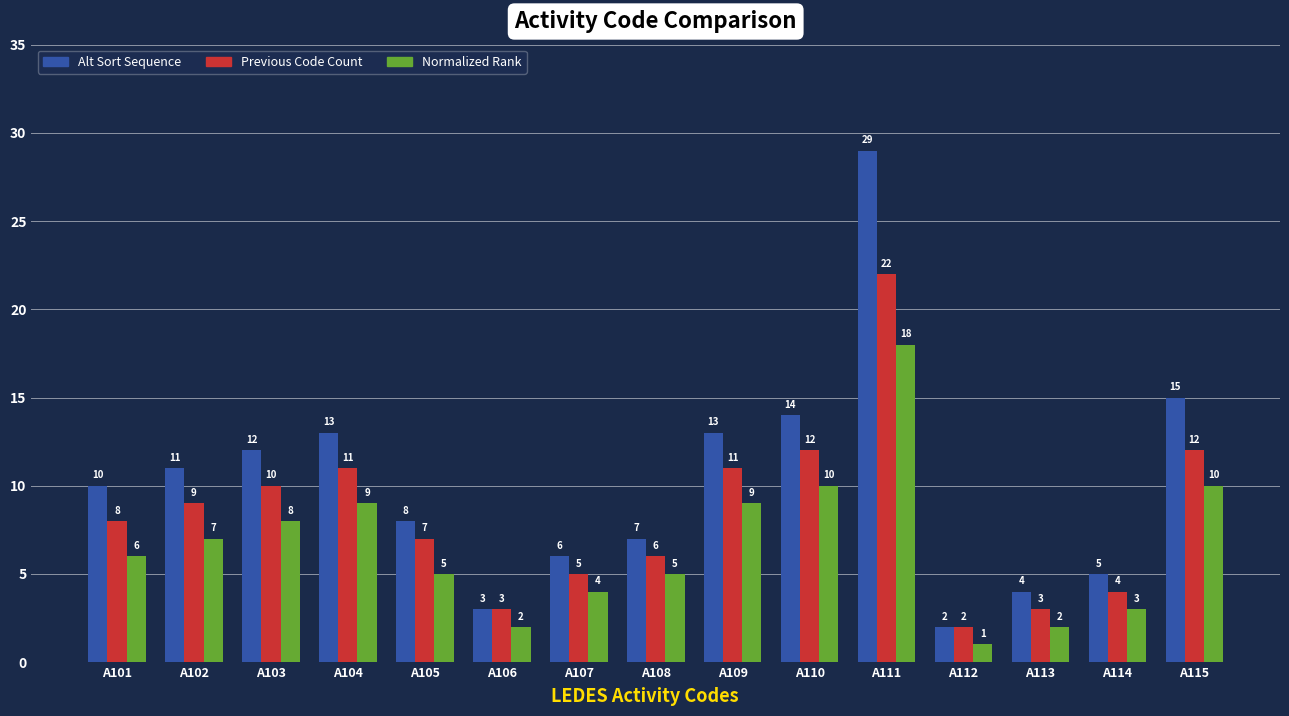

The value of Normalized Rank at A103 is 5. True or false?

False